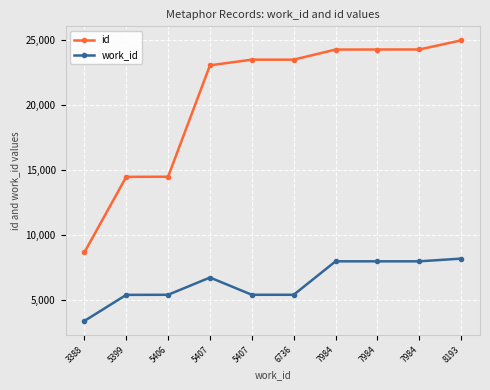

What is the value of the id point at the 7th from the left?

24297